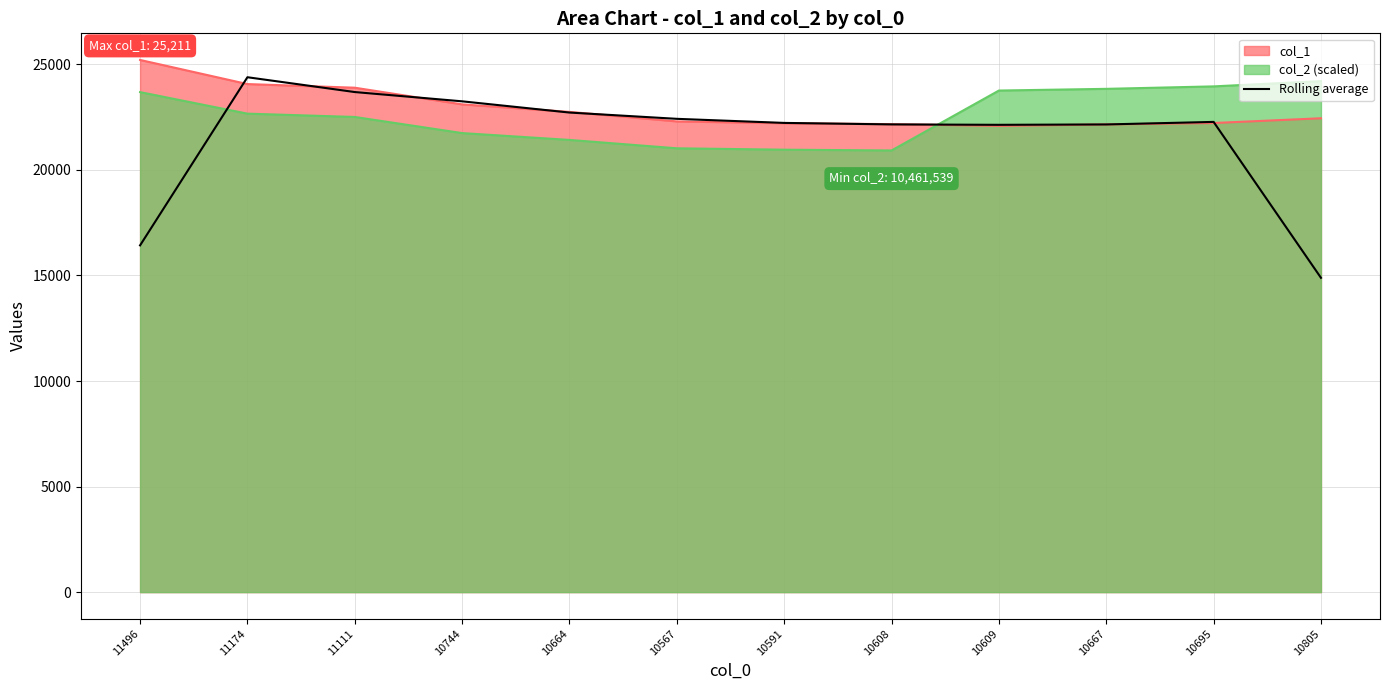

What is the total value across all series at 11496?

65325.1